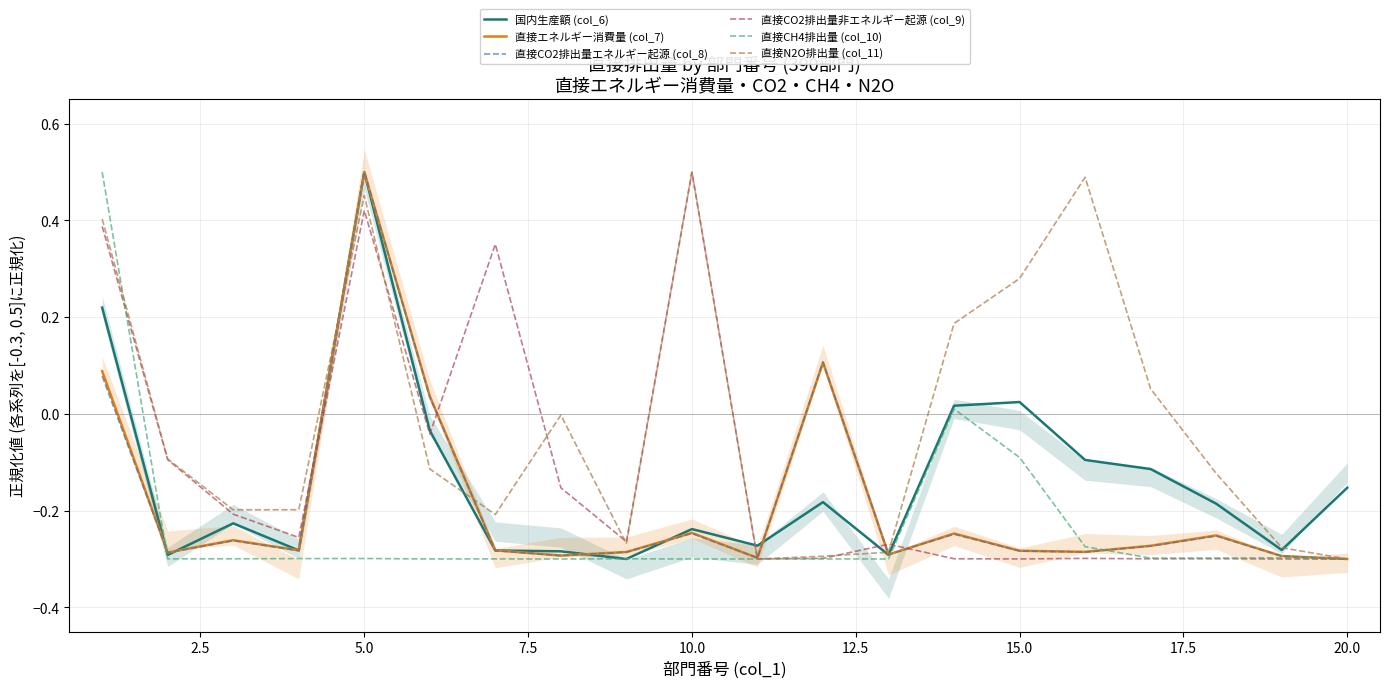

Rank the series by their maximum value, from highest to lowest.

国内生産額 (col_6), 直接エネルギー消費量 (col_7), 直接CO2排出量エネルギー起源 (col_8), 直接CO2排出量非エネルギー起源 (col_9), 直接CH4排出量 (col_10), 直接N2O排出量 (col_11)